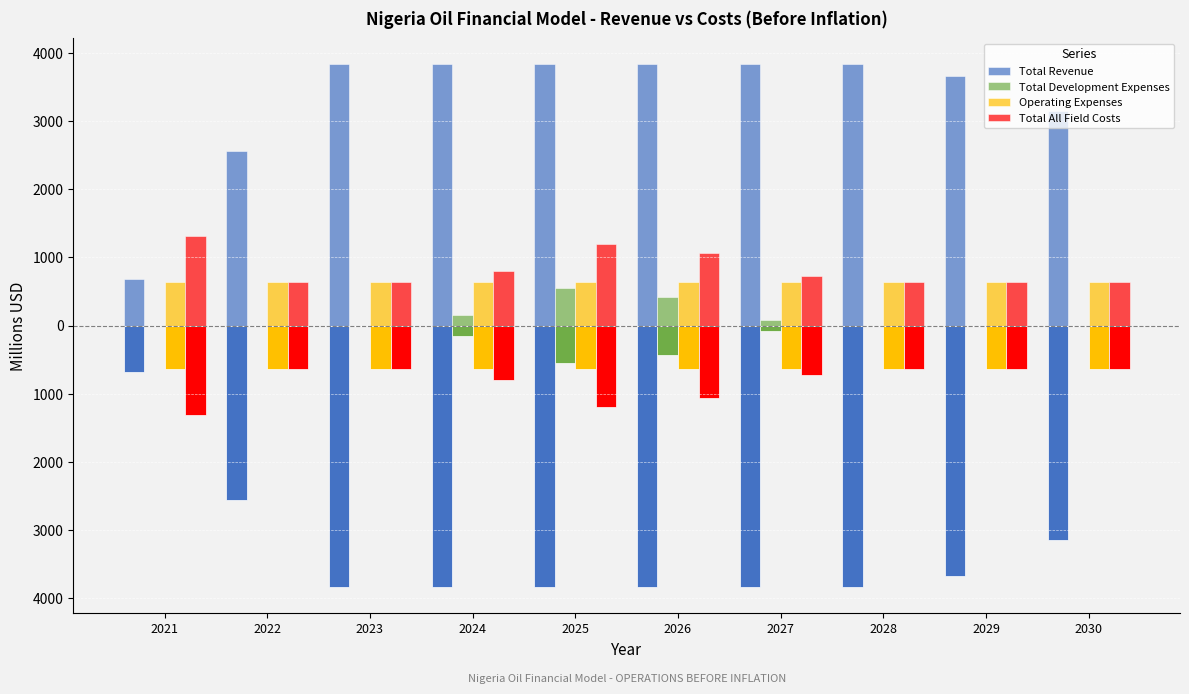

Does the chart contain stacked bars?

No